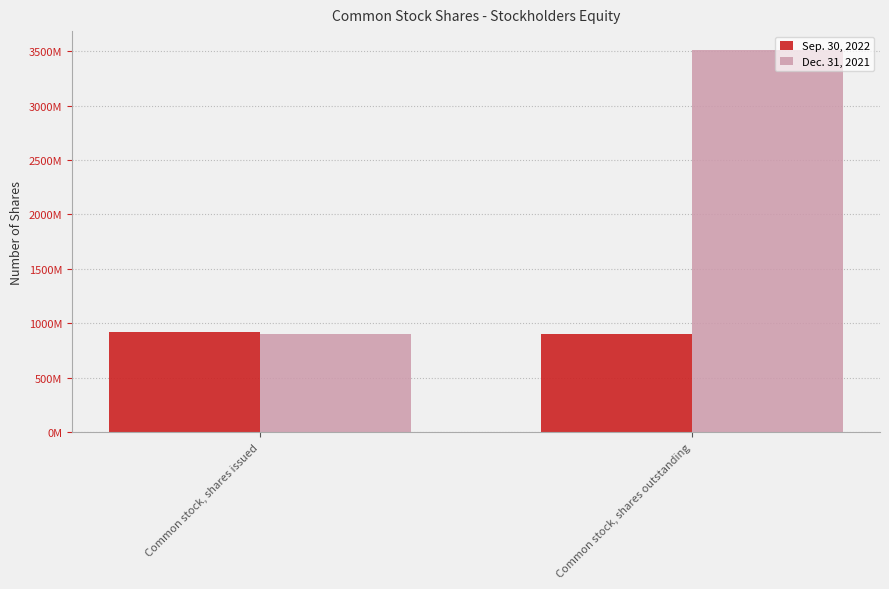

What is the difference between the maximum and minimum values in the Sep. 30, 2022 series?

21000000